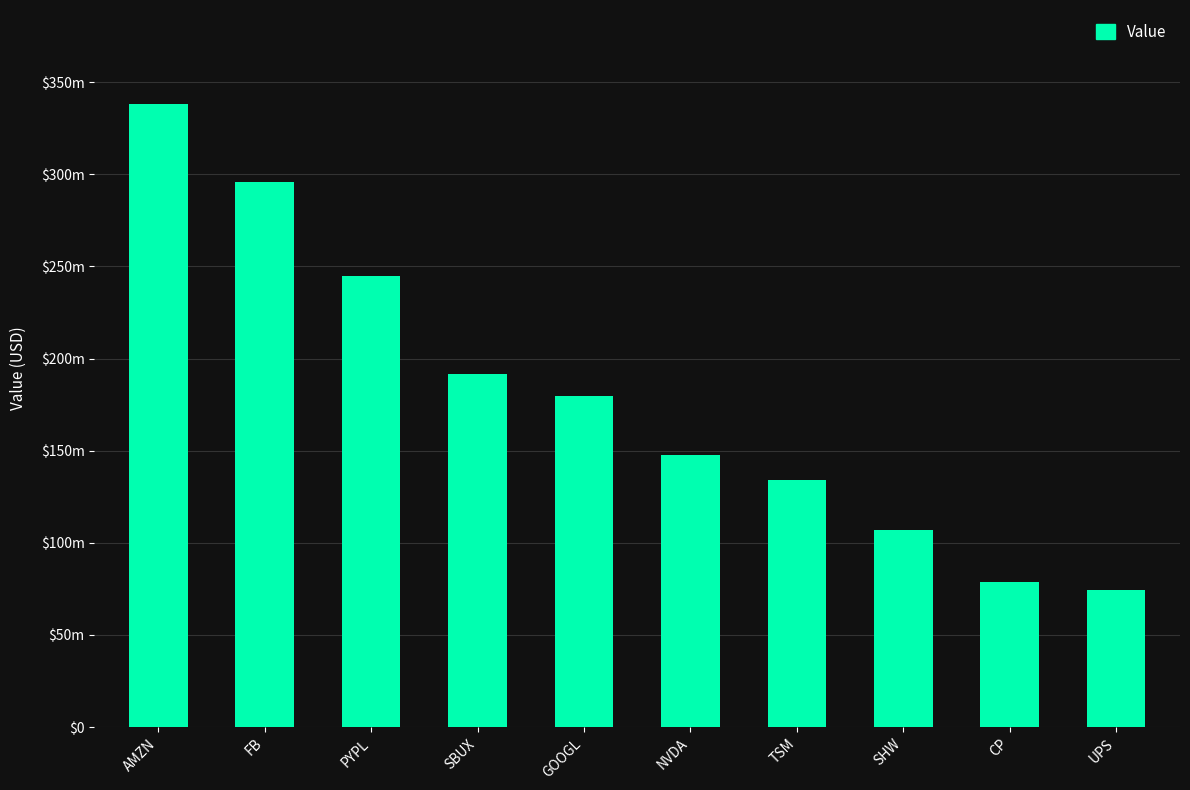

Are the bars horizontal?

No